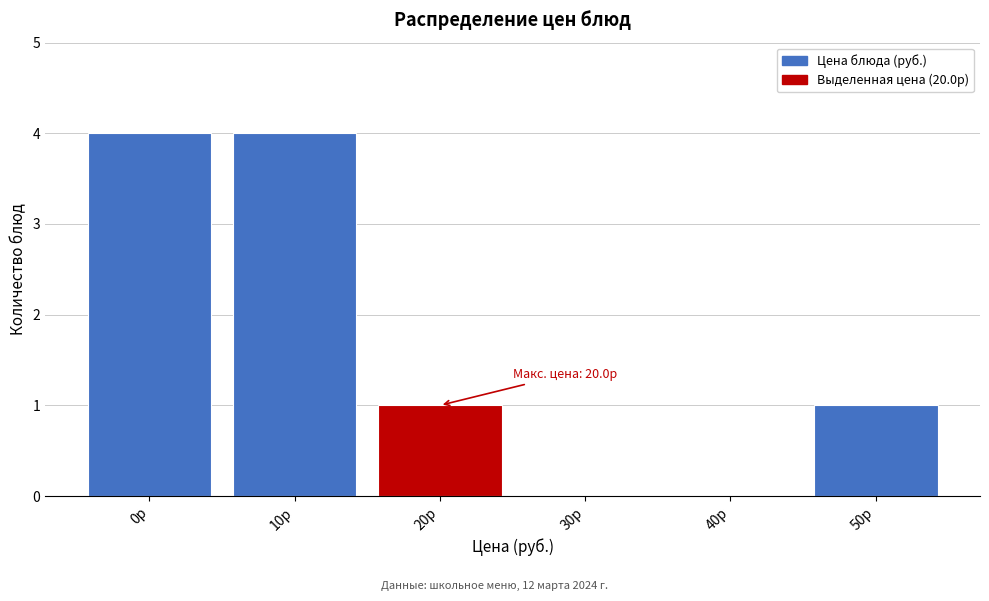

Reading left to right, what are all the values shown in this chart?

0р=4	10р=4	20р=1	30р=0	40р=0	50р=1